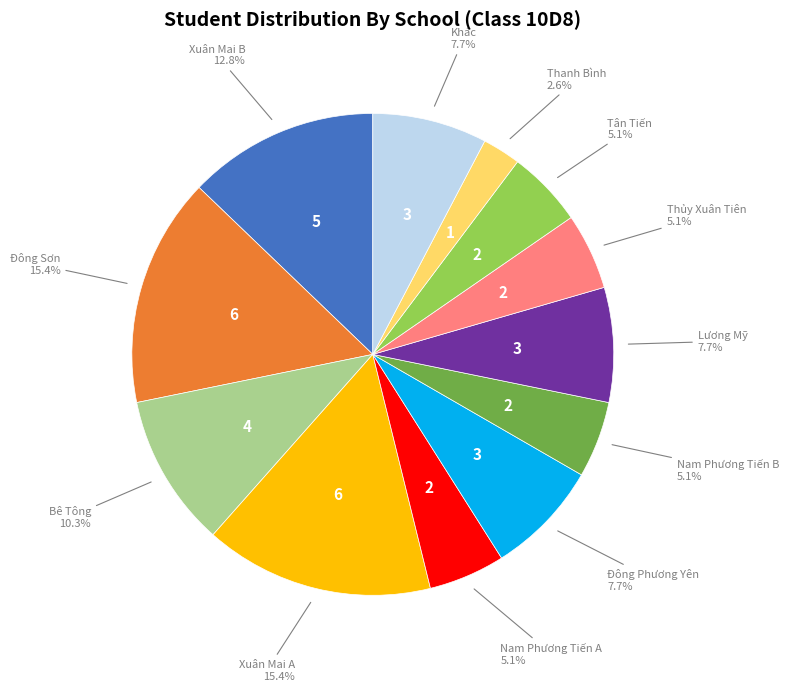

Is there a majority slice in this chart?

No